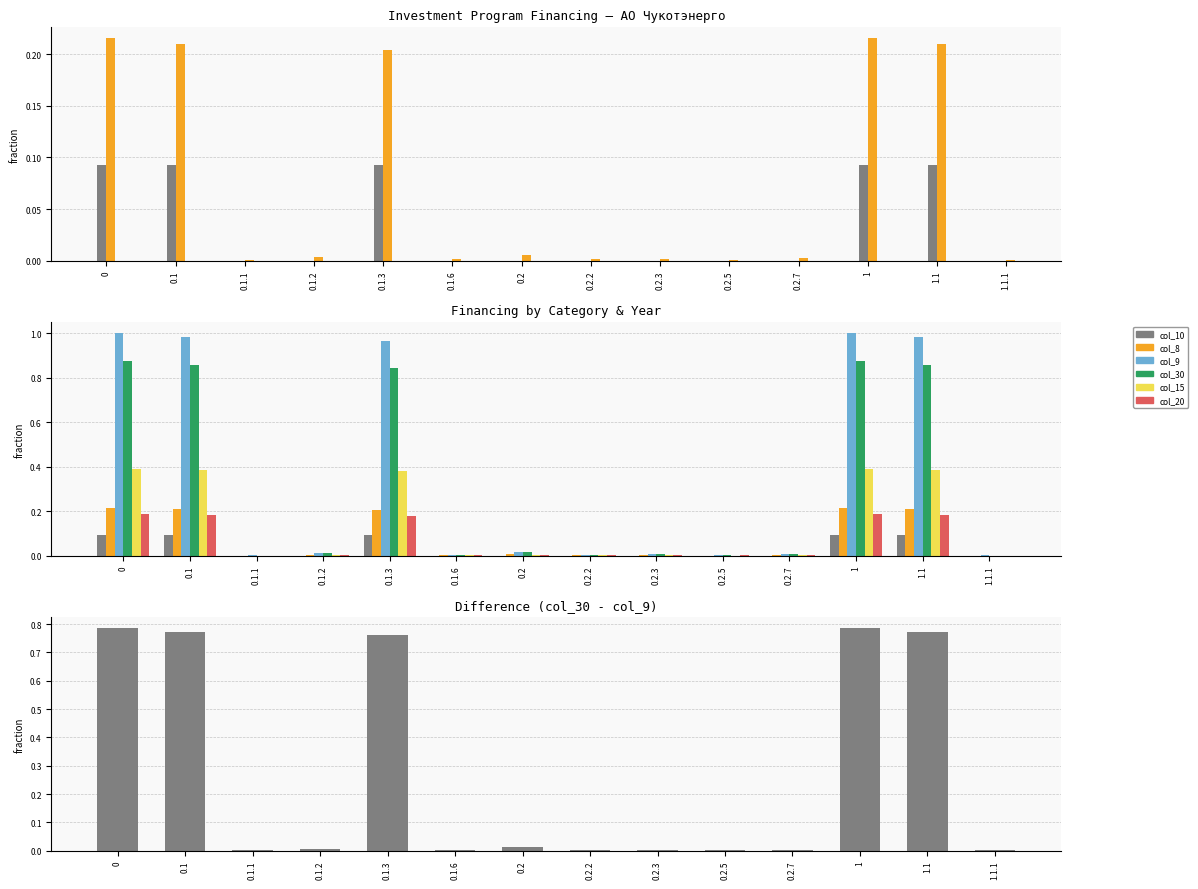

Which has a higher value, 0.1.1 or 1?

1